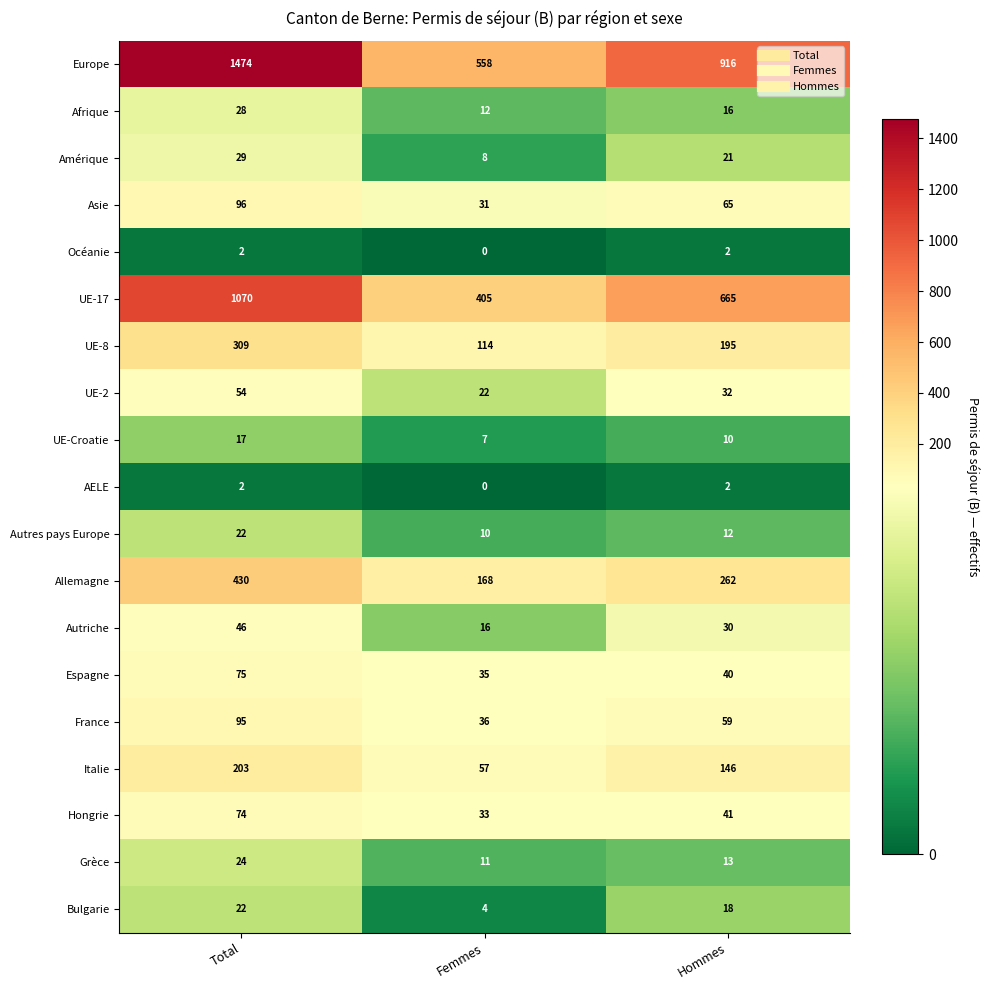

At which category is the sum across all series the highest?

Total